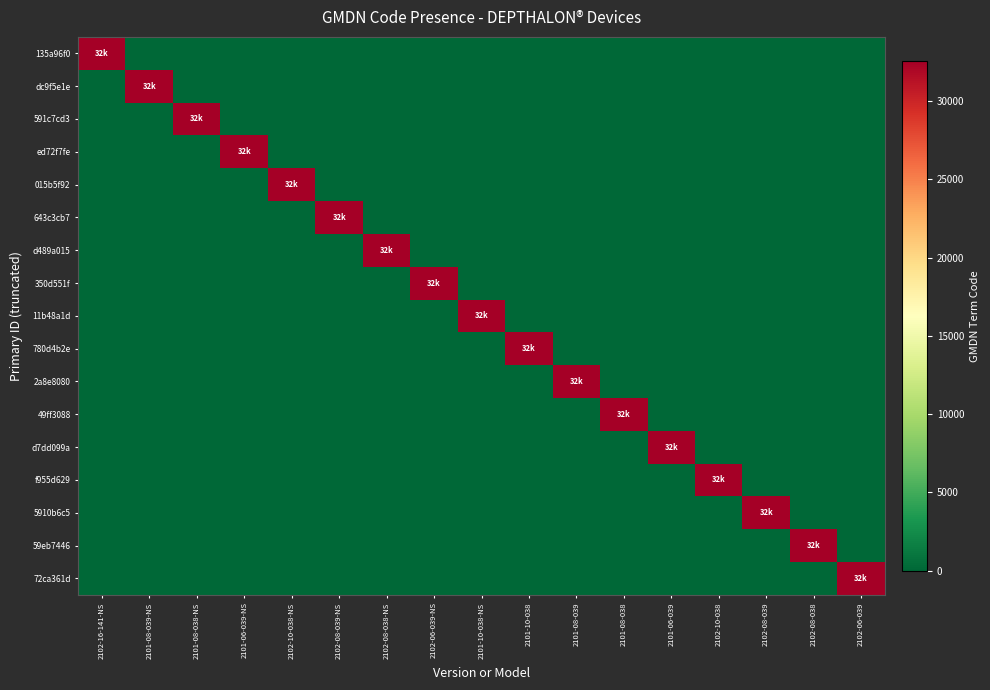

Which has a higher value, 2102-06-039-NS or 2102-08-038-NS?

2102-06-039-NS